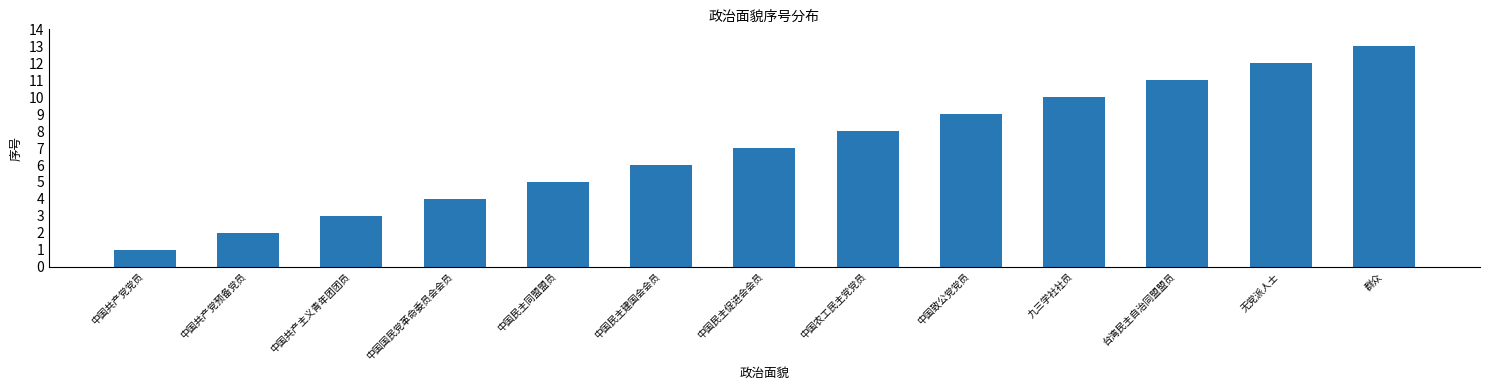

List the labels in order of value, largest first.

群众, 无党派人士, 台湾民主自治同盟盟员, 九三学社社员, 中国致公党党员, 中国农工民主党党员, 中国民主促进会会员, 中国民主建国会会员, 中国民主同盟盟员, 中国国民党革命委员会会员, 中国共产主义青年团团员, 中国共产党预备党员, 中国共产党党员